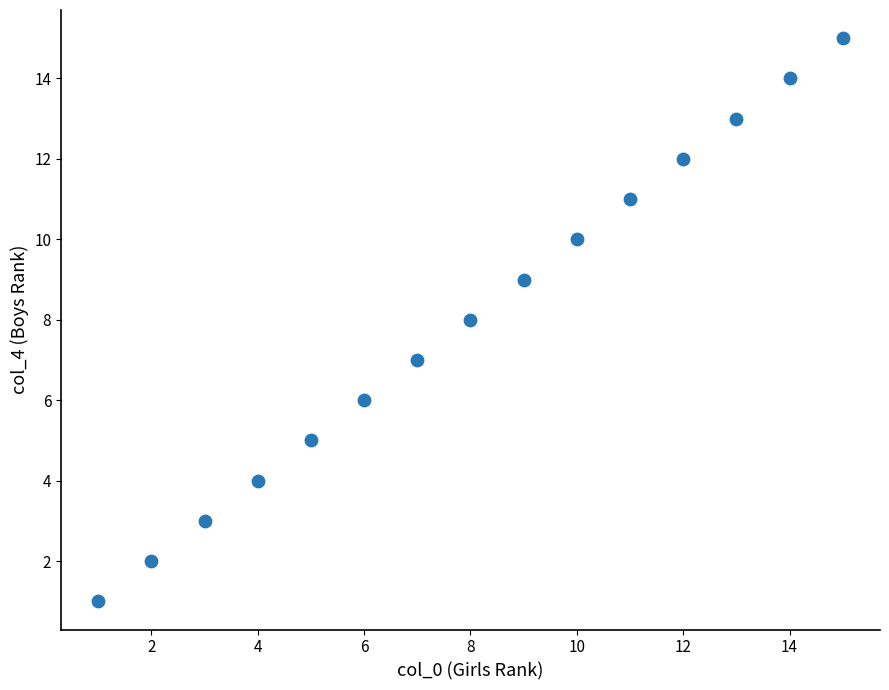

What is the range of X values (max minus min)?

14